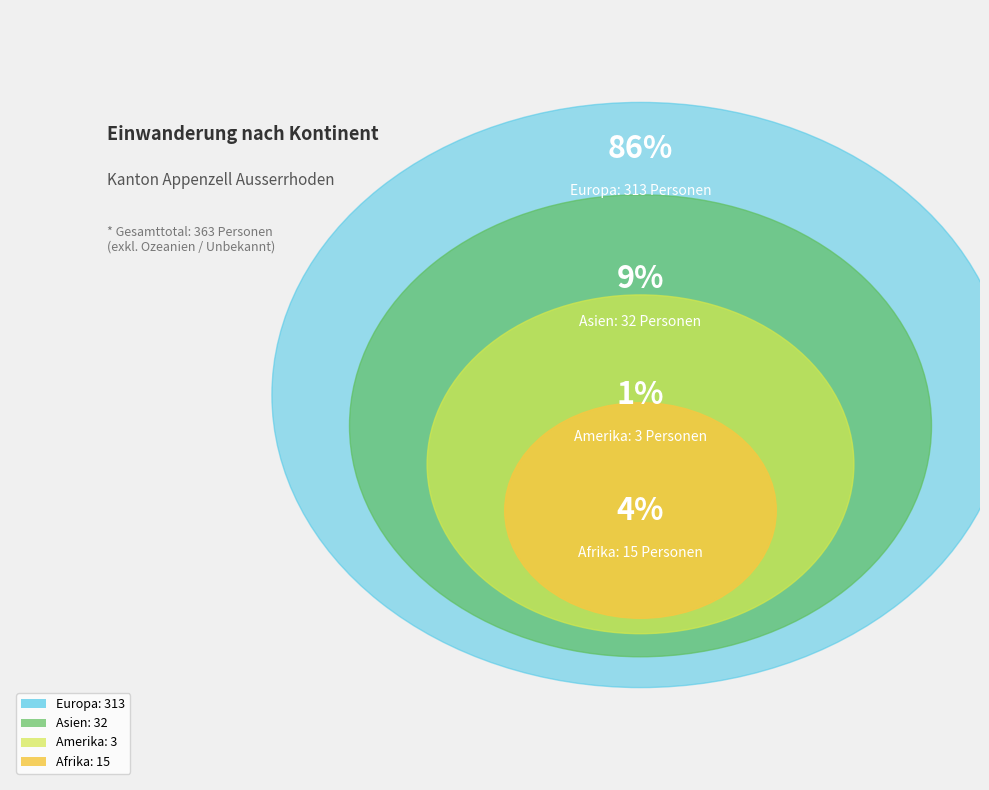

Which category has the smallest portion of the pie?

Amerika